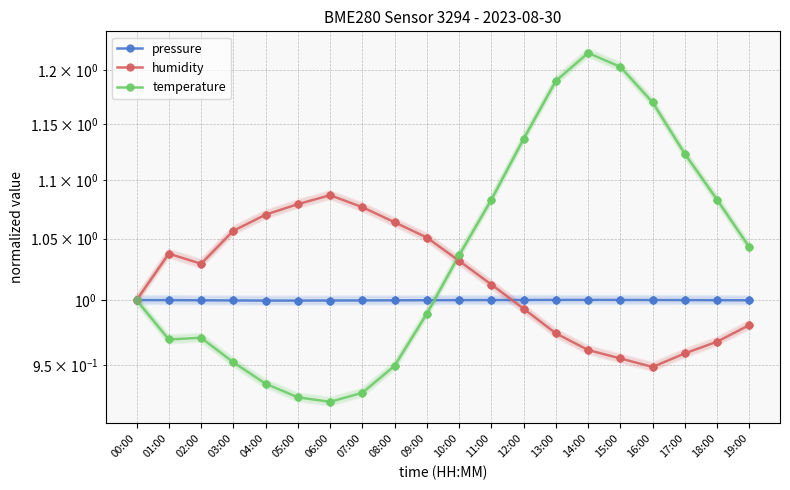

Reading left to right, transcribe all the data shown in this chart.

pressure: 1.0	1.0	1.0	1.0	1.0	1.0	1.0	1.0	1.0	1.0	1.0	1.0	1.0	1.0	1.0	1.0	1.0	1.0	1.0	1.0
humidity: 1.0	1.0	1.0	1.1	1.1	1.1	1.1	1.1	1.1	1.1	1.0	1.0	1.0	1.0	1.0	1.0	0.9	1.0	1.0	1.0
temperature: 1.0	1.0	1.0	1.0	0.9	0.9	0.9	0.9	0.9	1.0	1.0	1.1	1.1	1.2	1.2	1.2	1.2	1.1	1.1	1.0